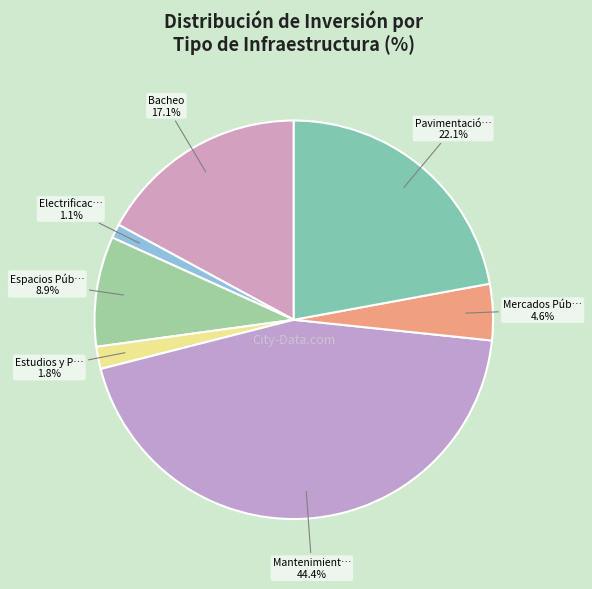

Is there any slice that represents more than half of the pie?

No